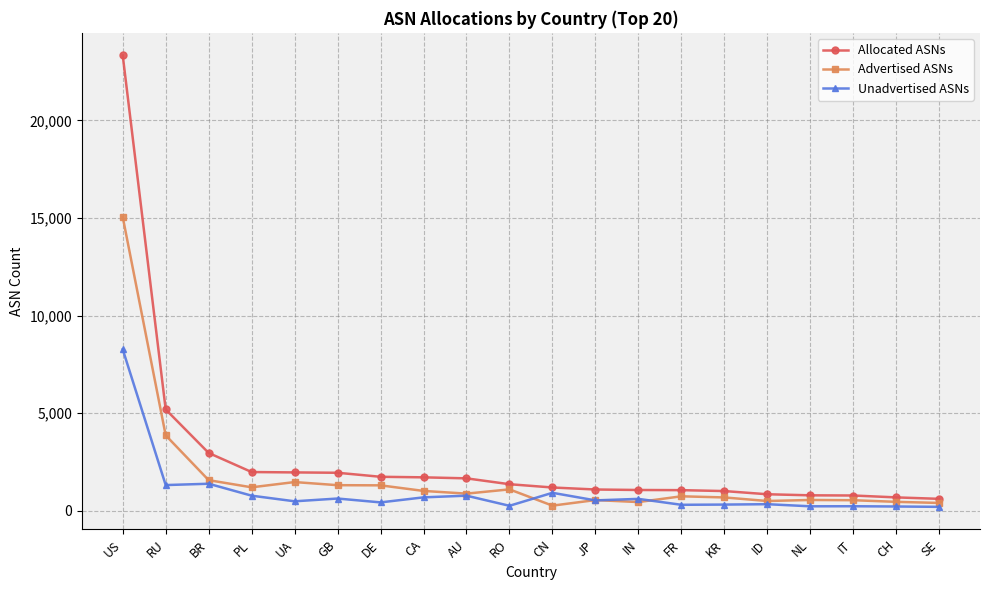

The value of Unadvertised ASNs at CN is 929. True or false?

True